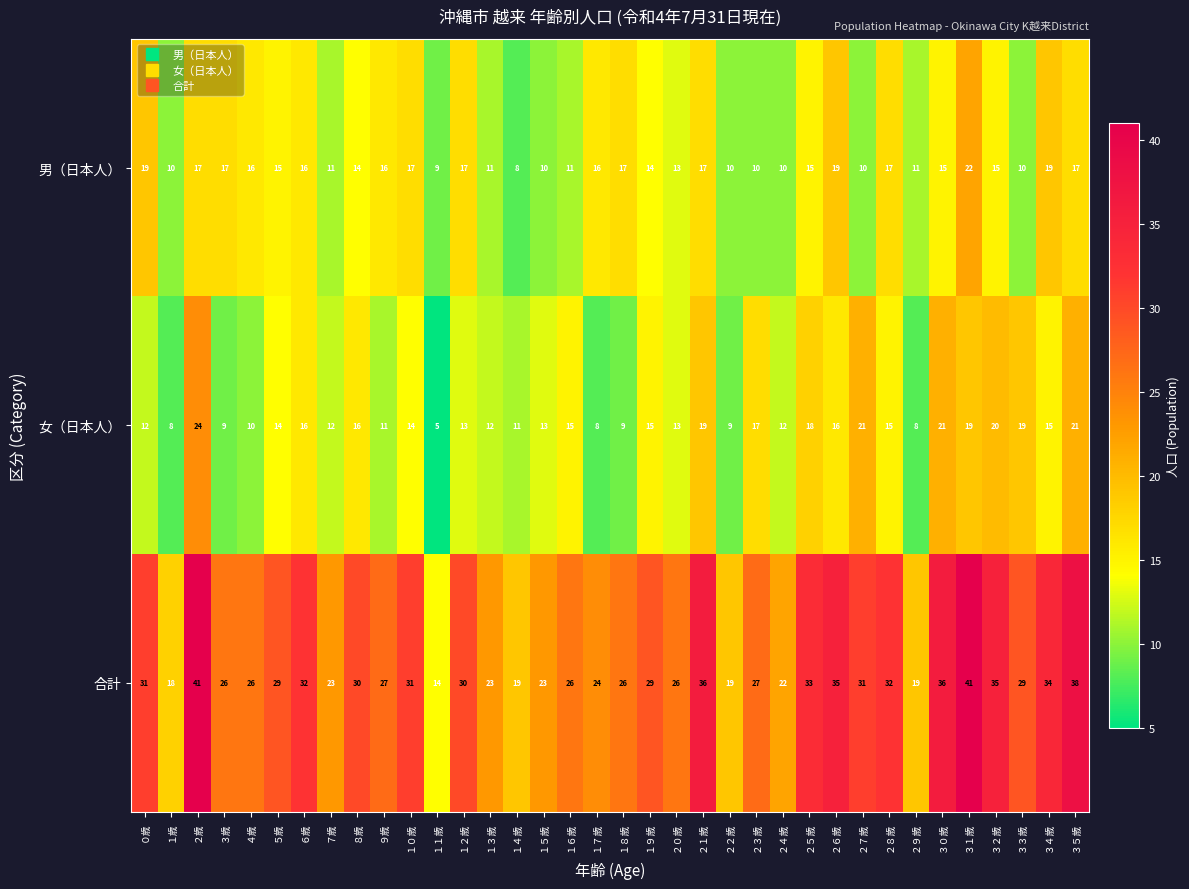

Rank the series by their maximum value, from lowest to highest.

男（日本人）, 女（日本人）, 合計